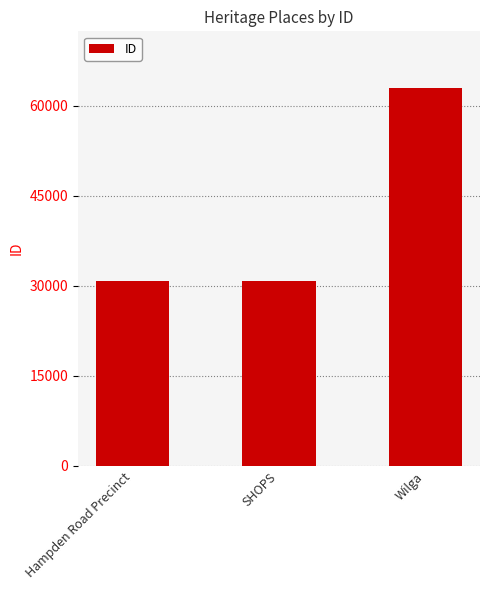

What is the difference between the values at Hampden Road Precinct and SHOPS?

93